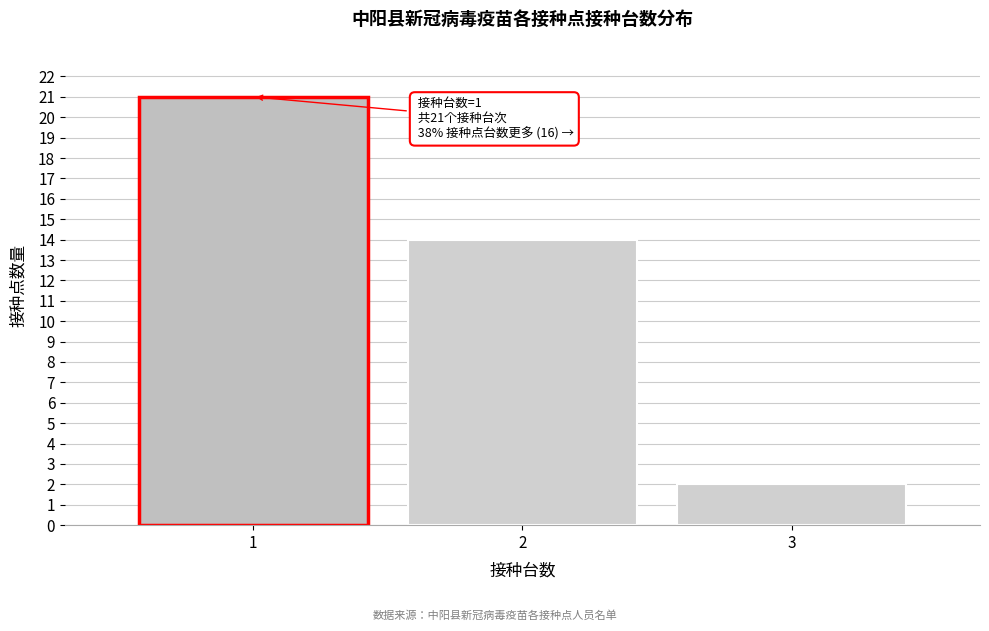

Reading left to right, list all the values displayed in this chart.

1=21	2=14	3=2